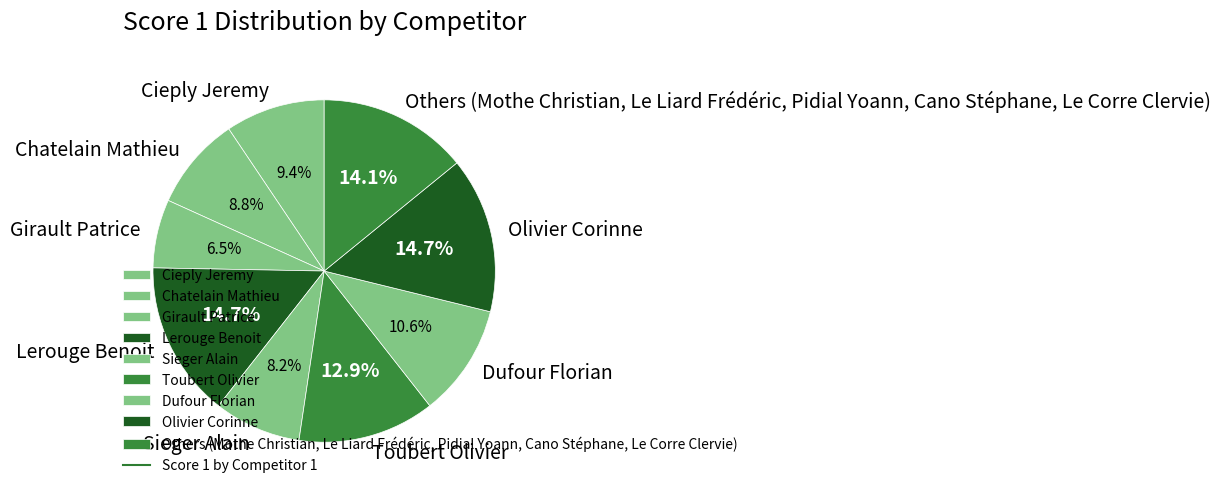

Combined, do Girault Patrice and Toubert Olivier account for over 50%?

No